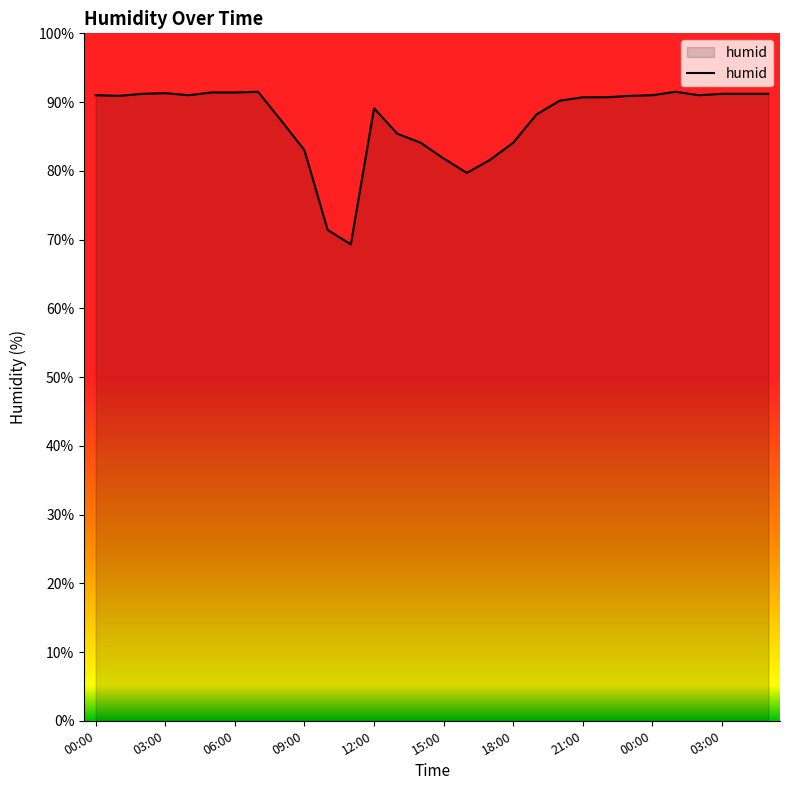

What is the maximum value shown in the chart?

91.5